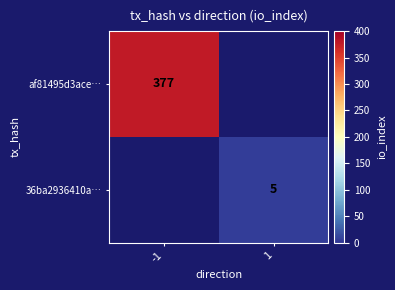

The af81495d3ace… series shows 628 at -1. True or false?

False